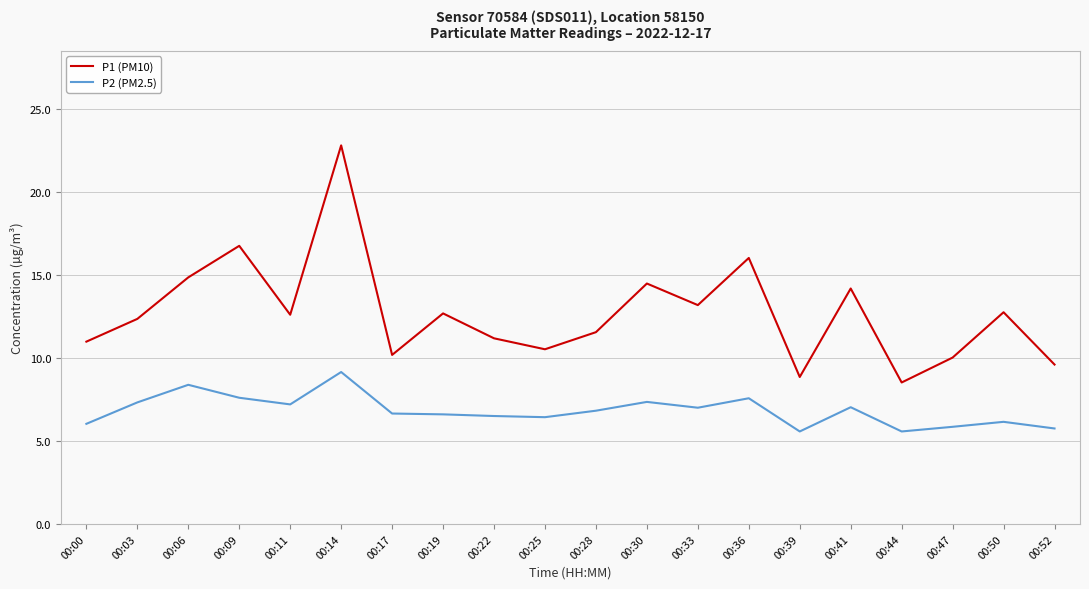

What is the minimum value for P1 (PM10)?

8.5